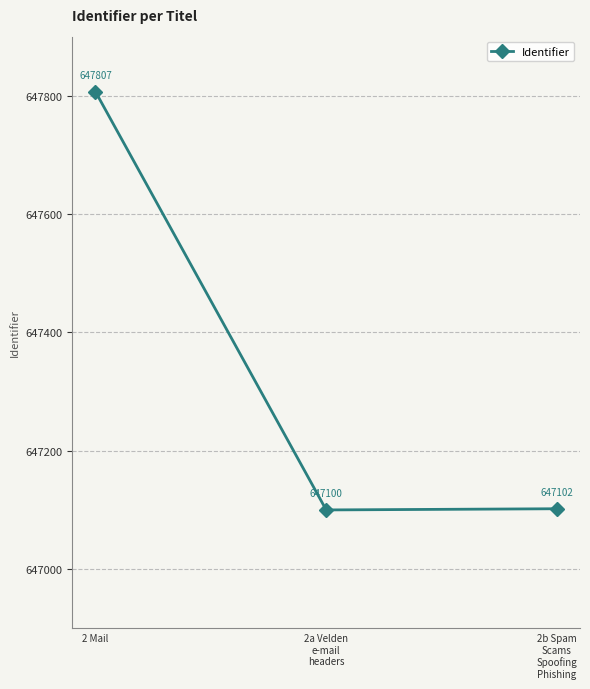

What is the sum of all values?

1942009